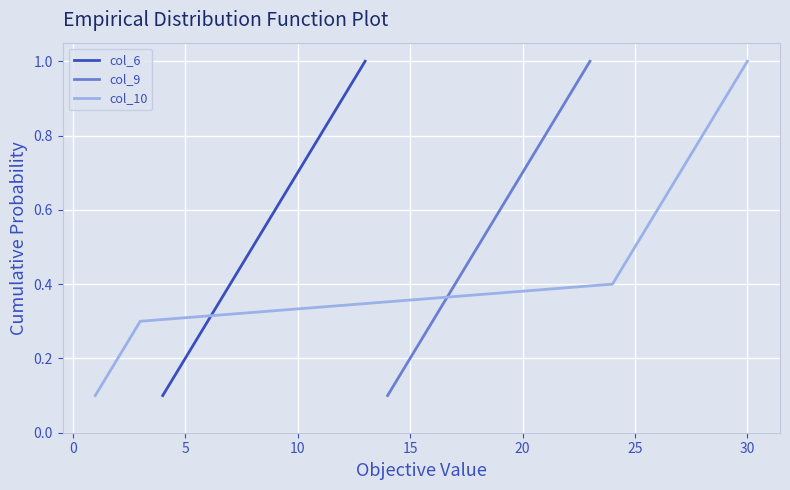

What value does the col_6 series have at 10?

0.7